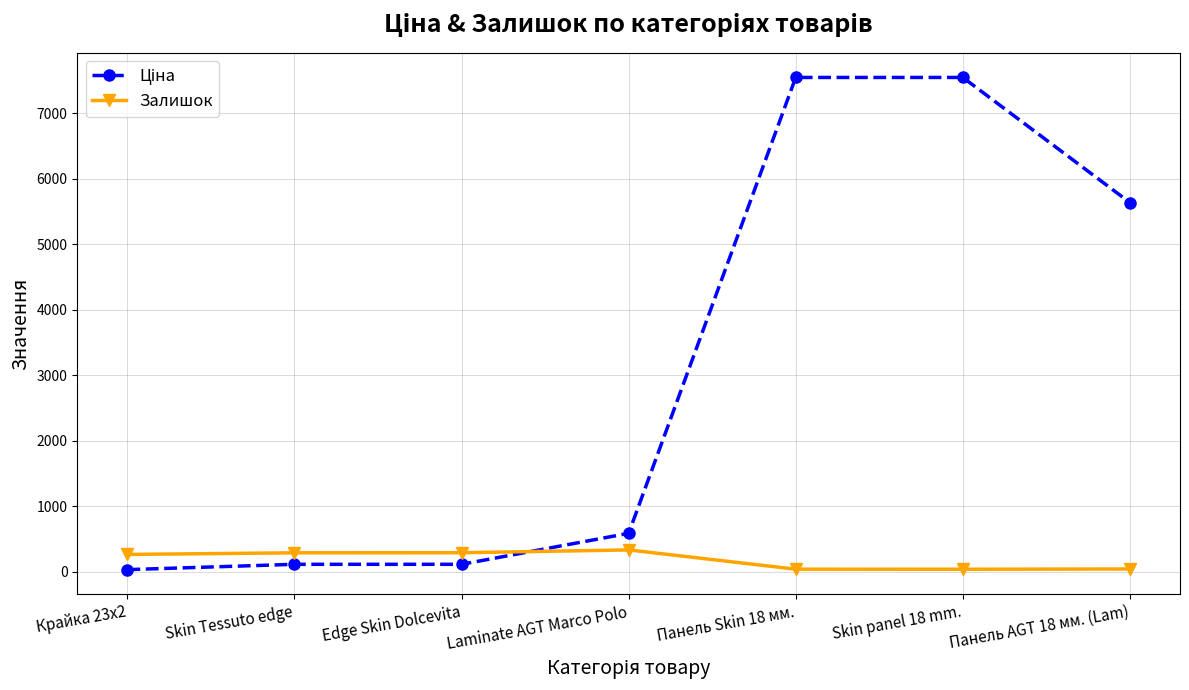

Count the number of data series in this chart.

2